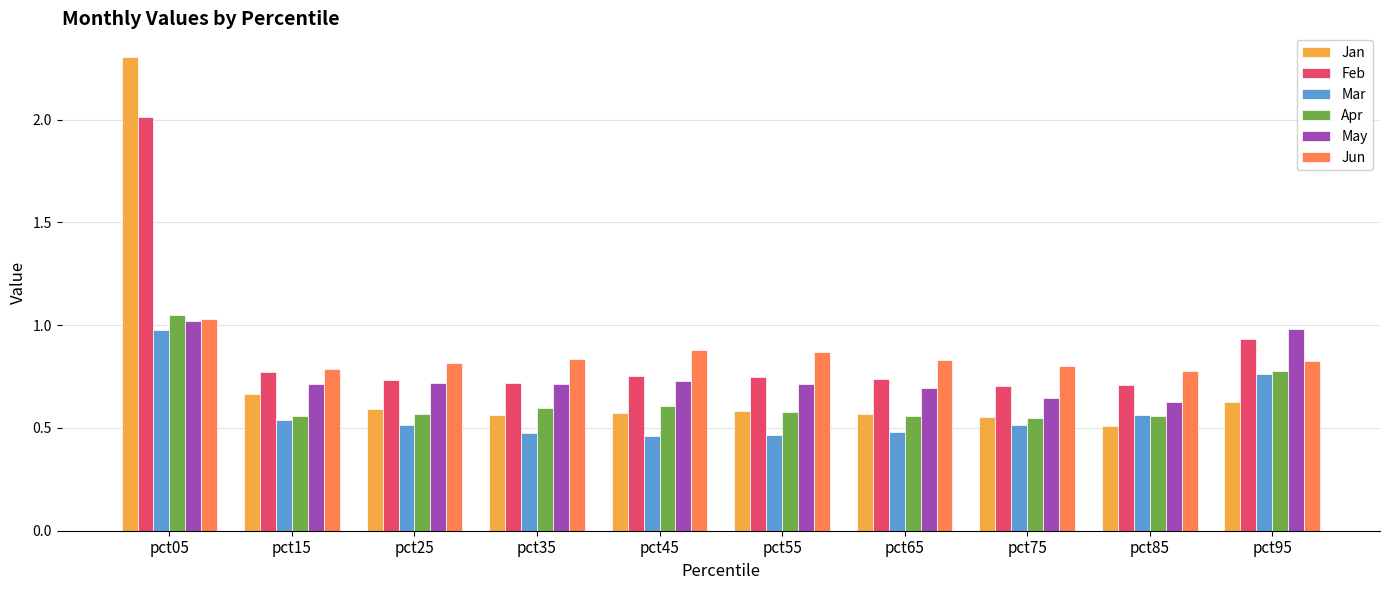

What is the maximum value for Feb?

2.0